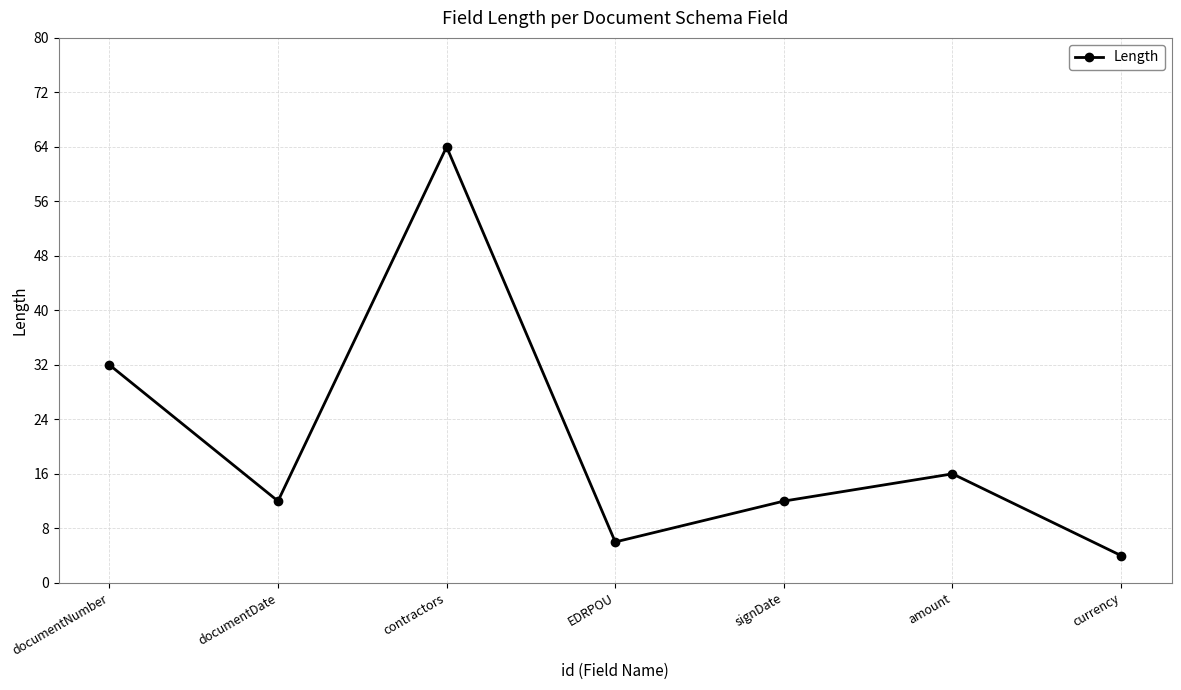

What is the label of the 4th point from the left?

EDRPOU